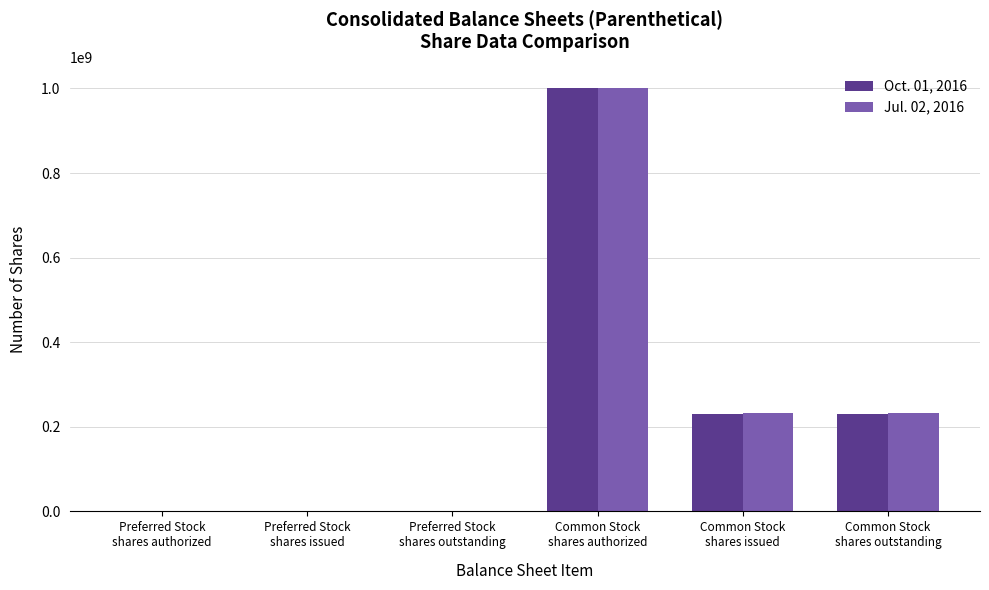

Count the number of data series in this chart.

2